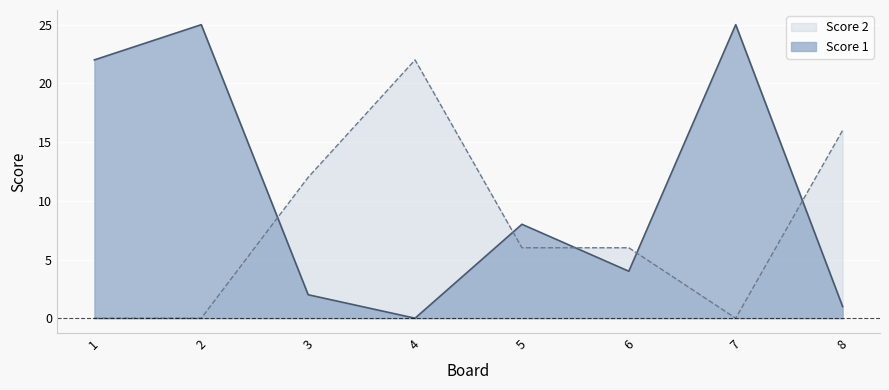

Rank the categories by Score 1 value from highest to lowest.

2, 7, 1, 5, 6, 3, 8, 4